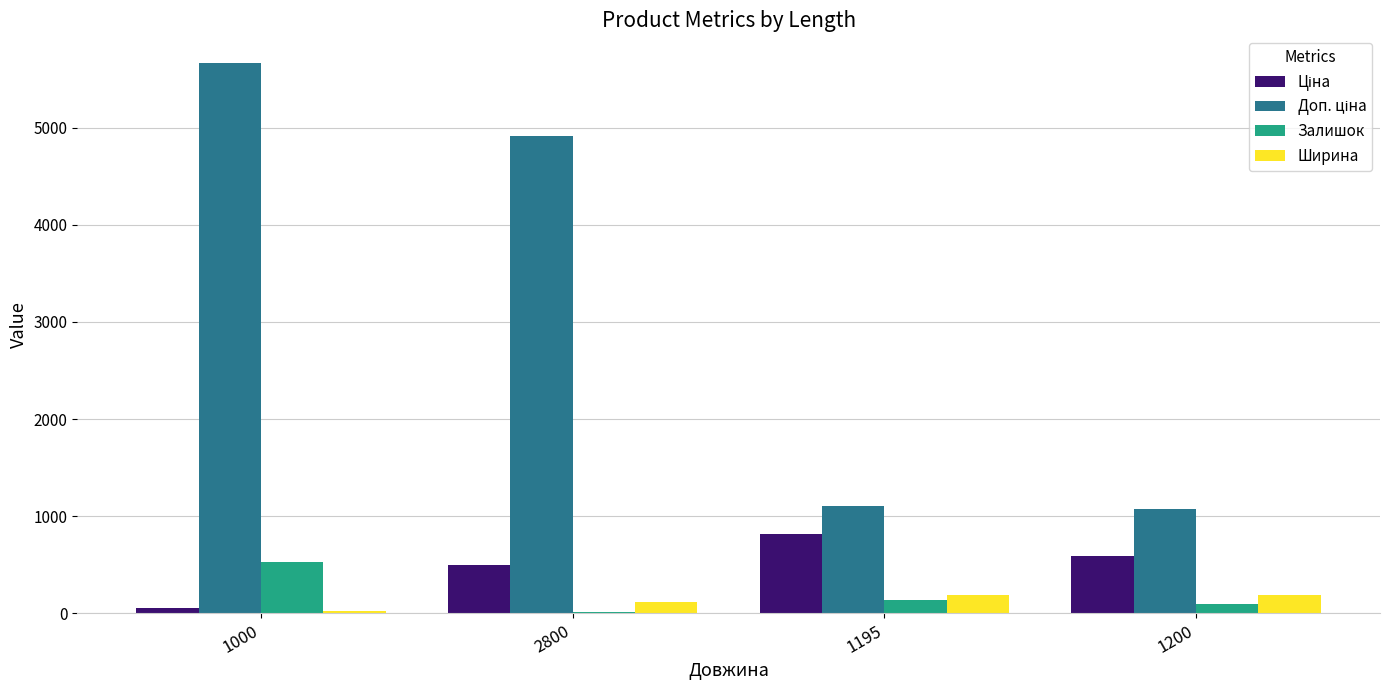

The Залишок series shows 311.7 at 1000. True or false?

False